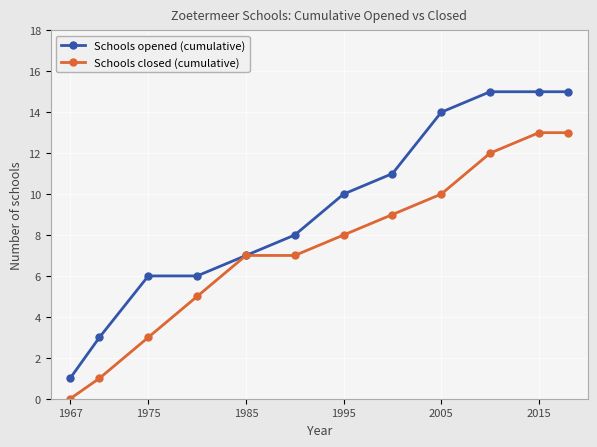

Which series has the largest range (max minus min)?

Schools opened (cumulative)